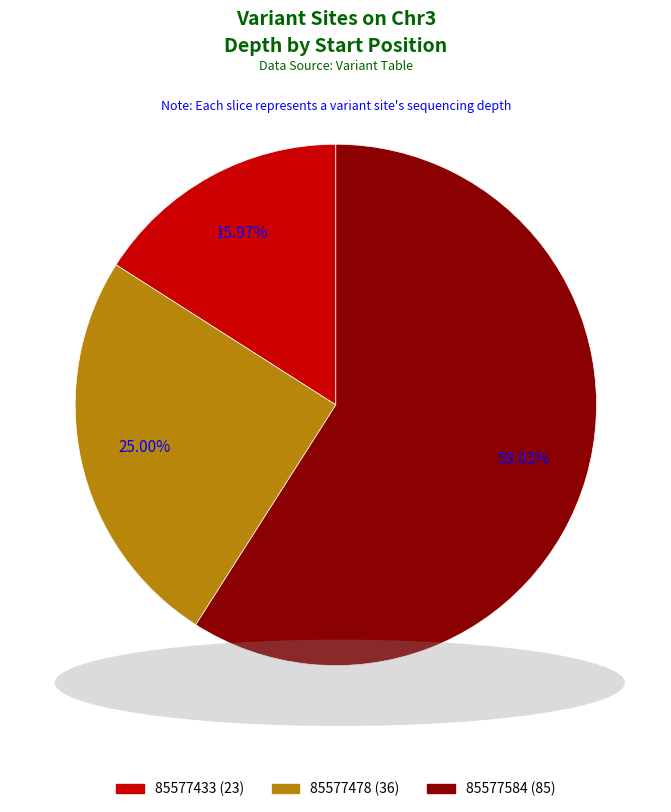

How many slices are in this pie chart?

3